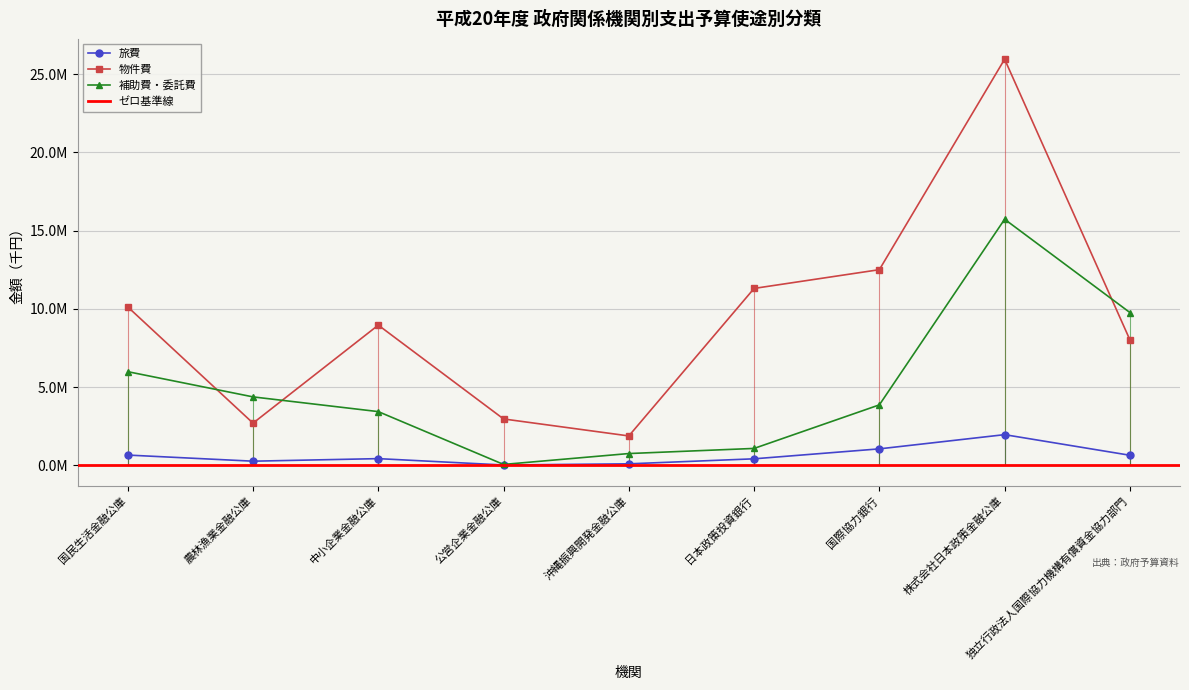

Rank the categories by 補助費・委託費 value from highest to lowest.

株式会社日本政策金融公庫, 独立行政法人国際協力機構有償資金協力部門, 国民生活金融公庫, 農林漁業金融公庫, 国際協力銀行, 中小企業金融公庫, 日本政策投資銀行, 沖縄振興開発金融公庫, 公営企業金融公庫